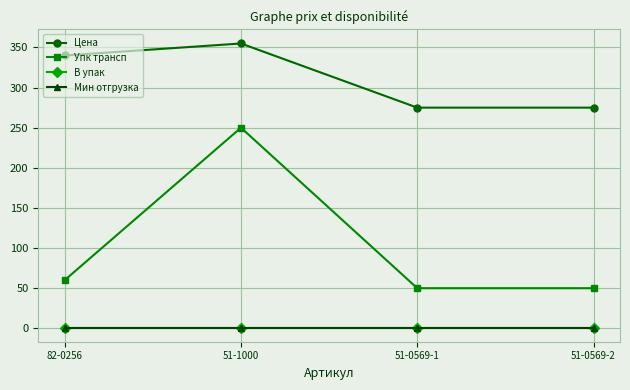

True or false: Упк трансп has a value of 50.0 at 51-0569-2.

True